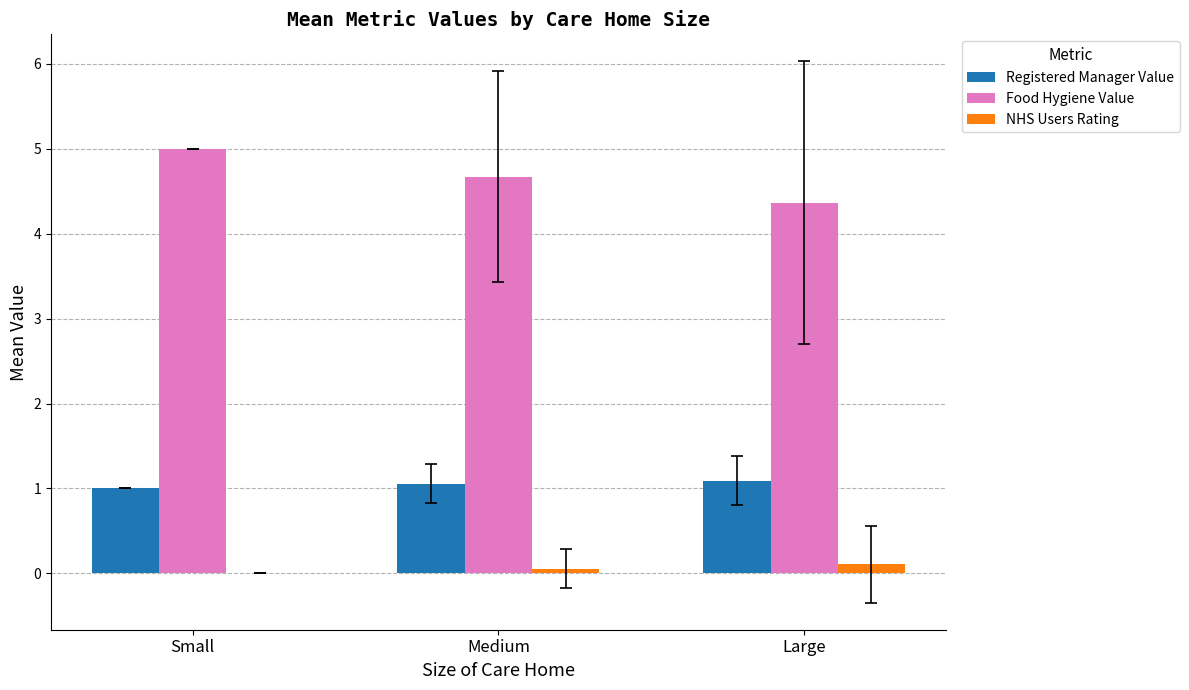

At which category is the sum across all series the highest?

Small